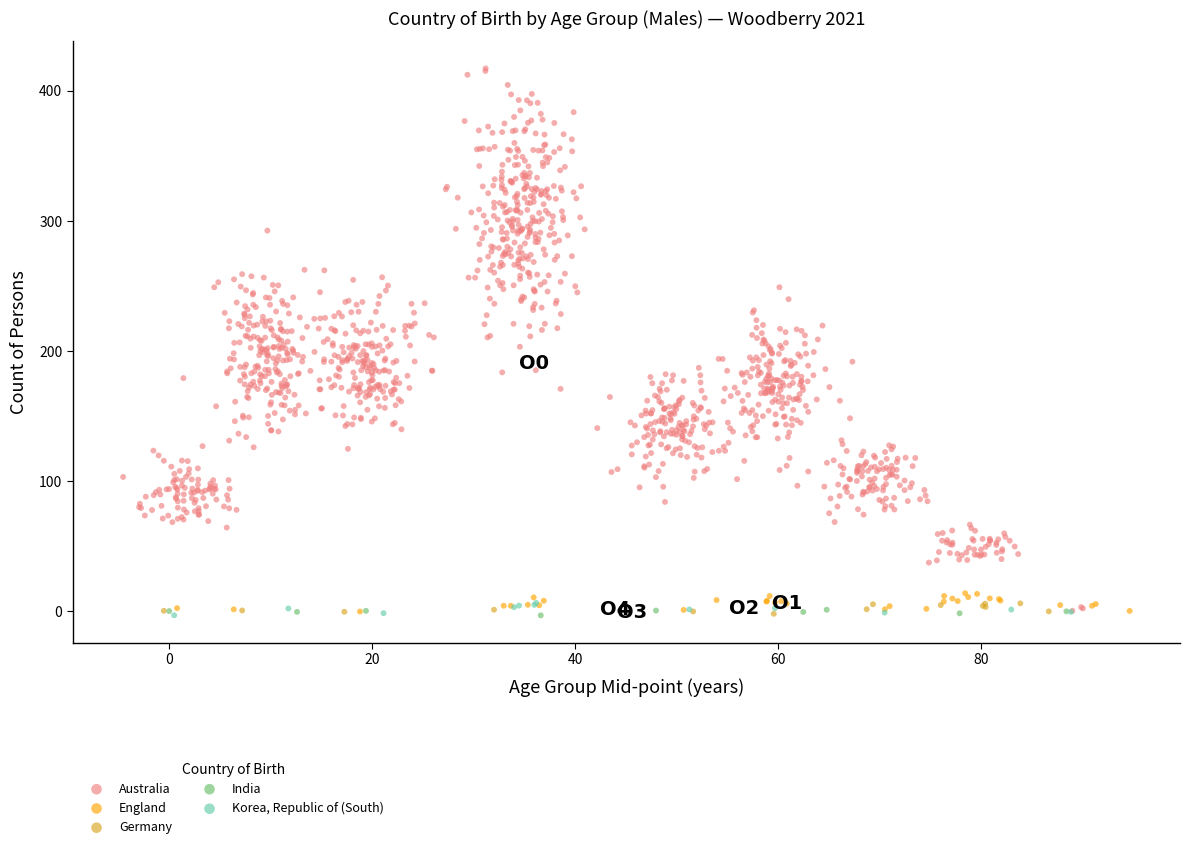

Which series has the largest Y range (max minus min)?

Australia